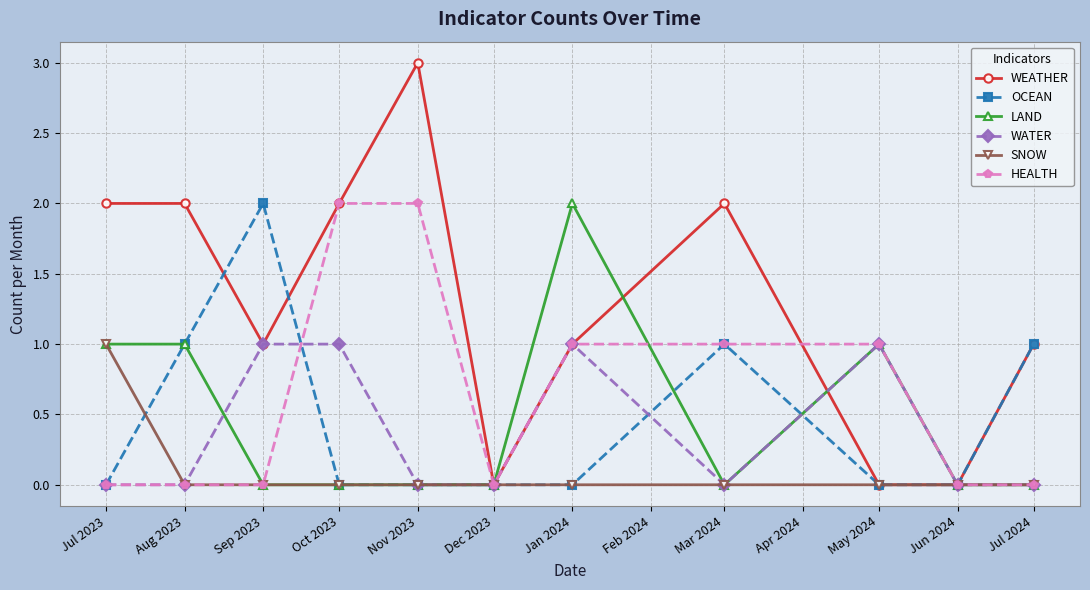

What is the maximum value for WEATHER?

3